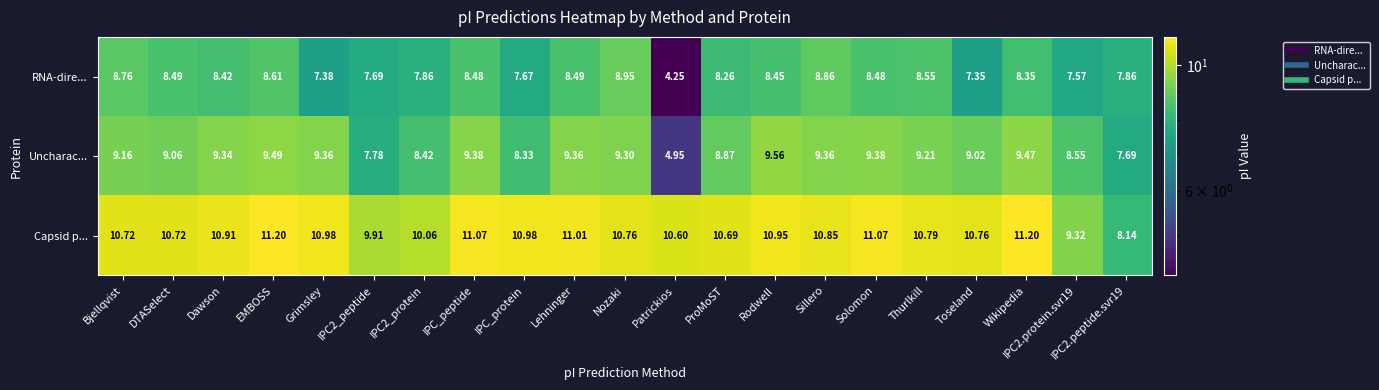

At how many categories does at least one series exceed 4?

21